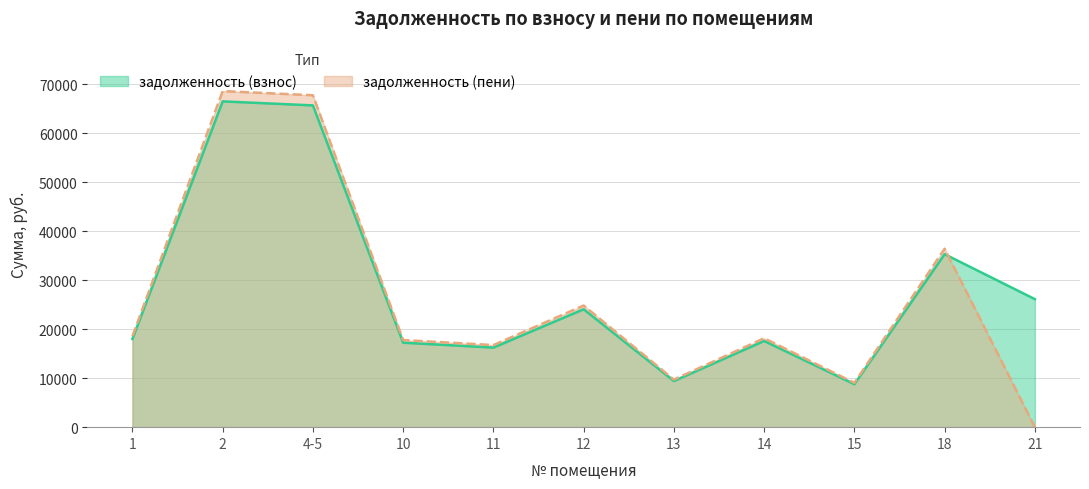

Between 11 and 12, which is larger?

12